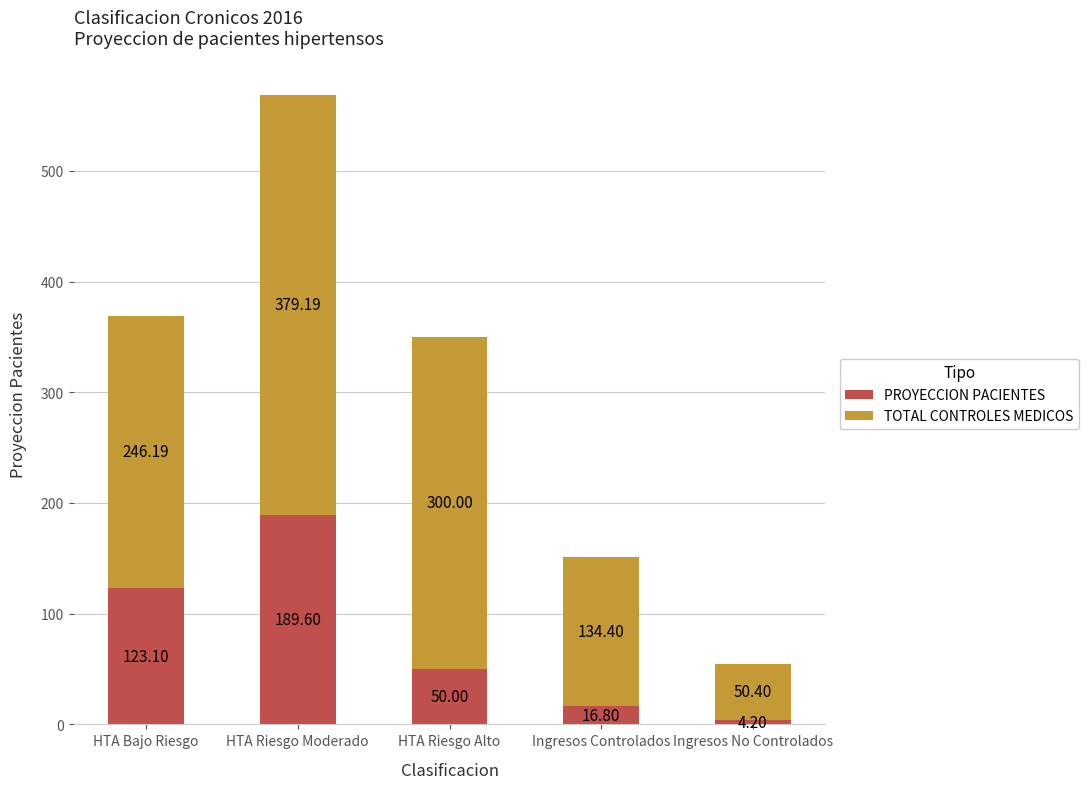

Where does the PROYECCION PACIENTES series first go above 50?

HTA Bajo Riesgo